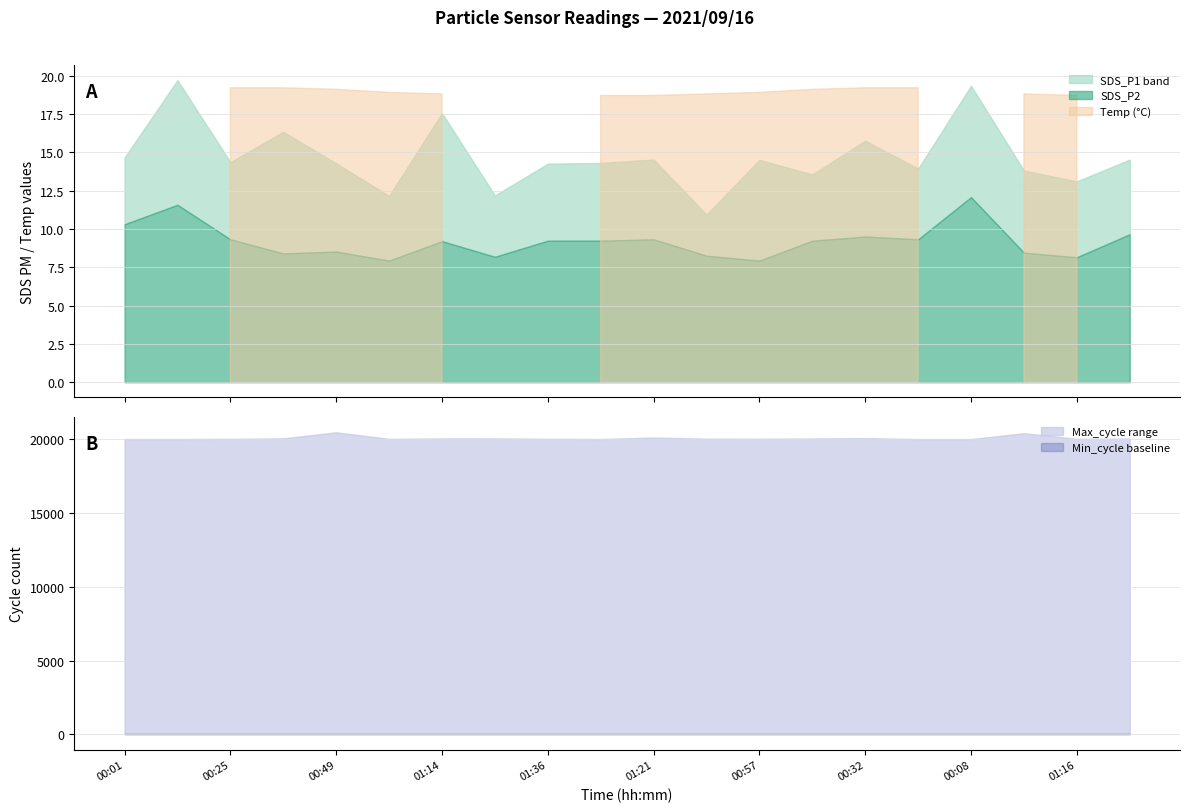

Where does the Max_cycle series first go above 20051?

00:37